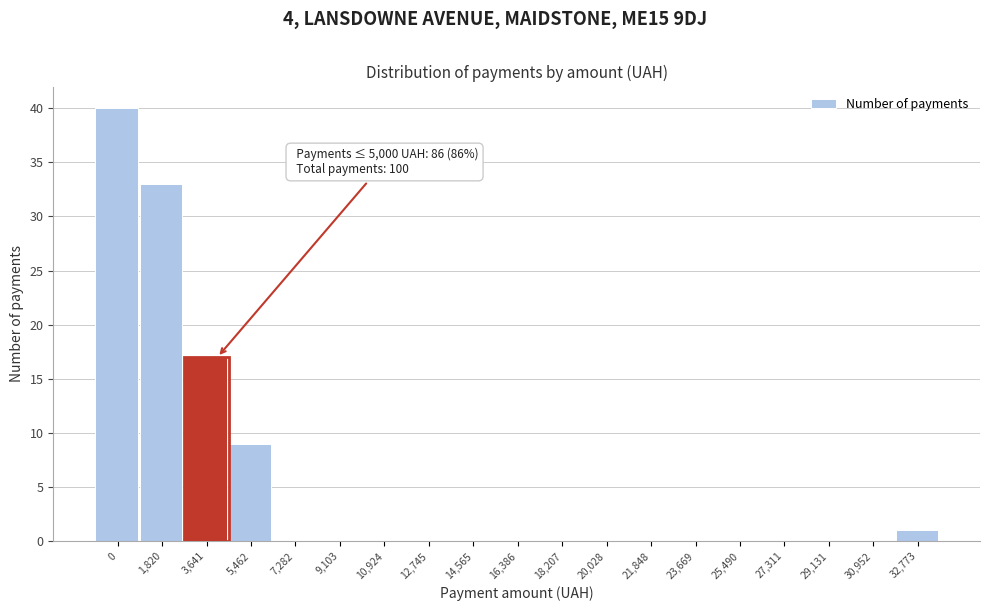

Reading right to left, list all the values displayed in this chart.

32,773=1	30,952=0	29,131=0	27,311=0	25,490=0	23,669=0	21,848=0	20,028=0	18,207=0	16,386=0	14,565=0	12,745=0	10,924=0	9,103=0	7,282=0	5,462=9	3,641=17	1,820=33	0=40